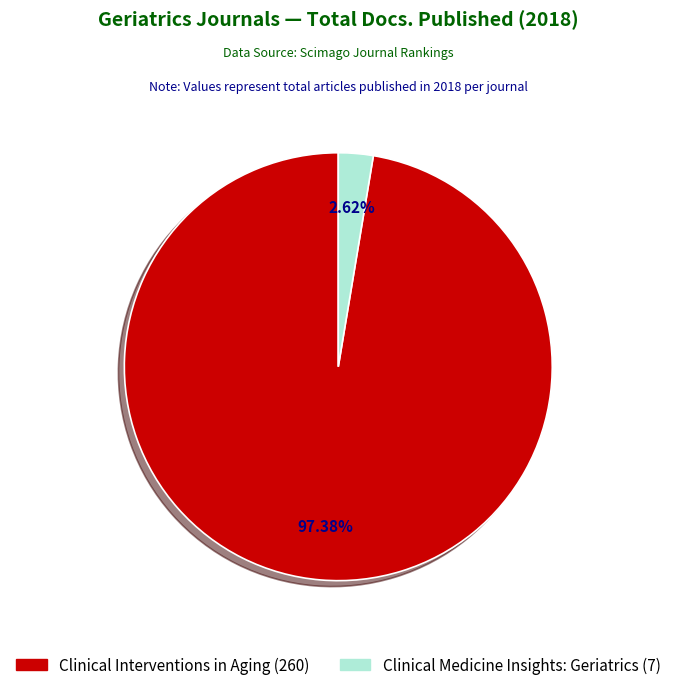

To the nearest percent, what is the combined percentage of Clinical Medicine Insights: Geriatrics (7) and Clinical Interventions in Aging (260)?

100%